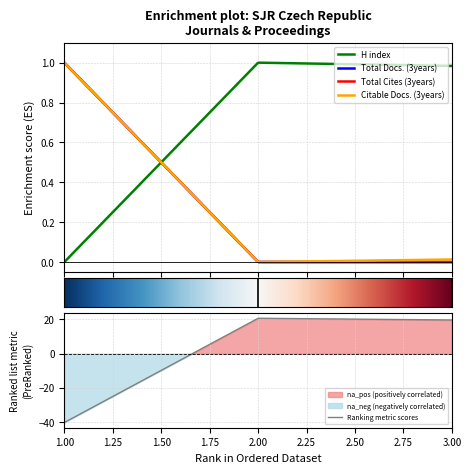

At which category is the sum across all series the highest?

1